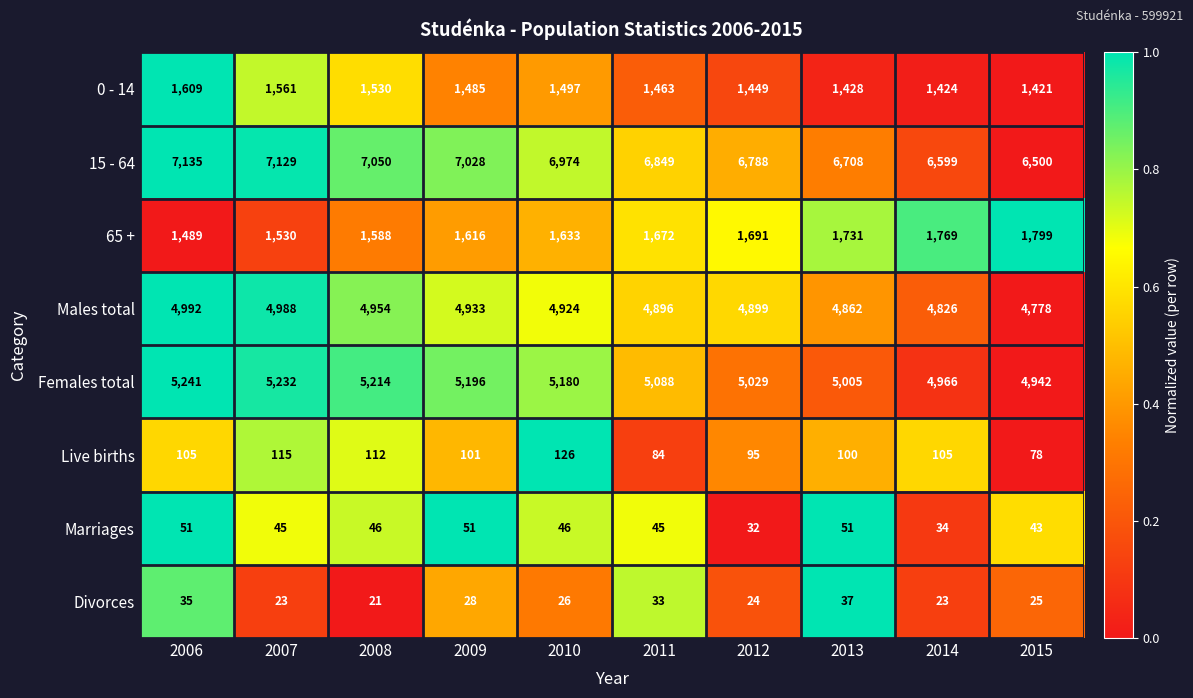

Is it true that Marriages equals 51 at 2014?

False